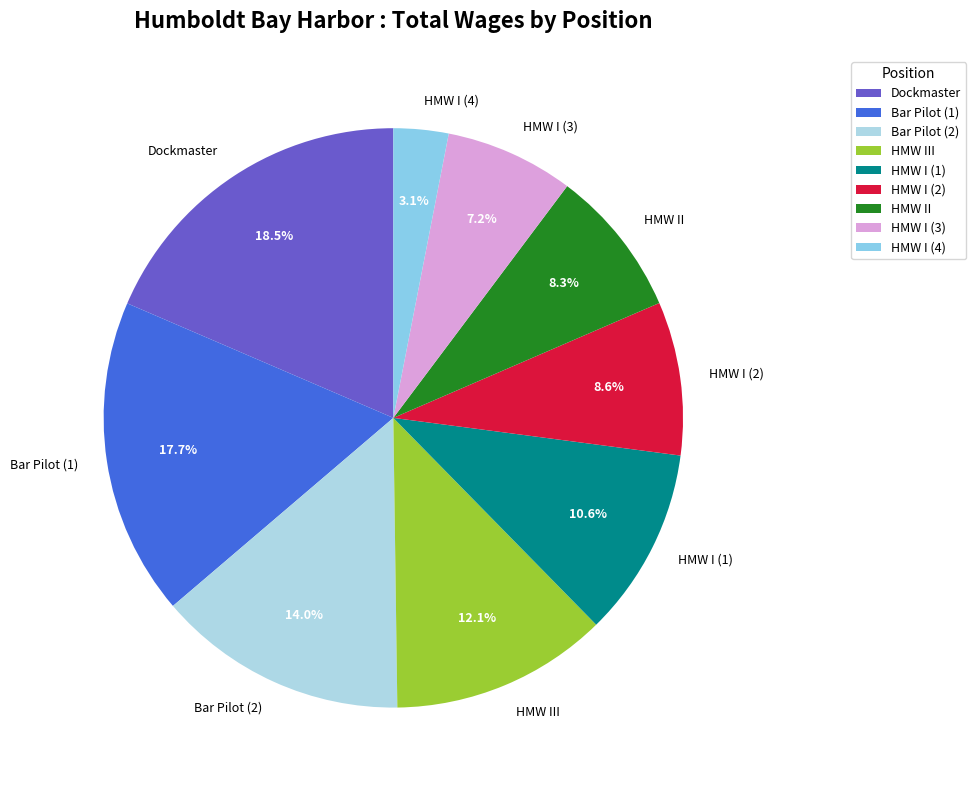

How many segments does this pie chart have?

9